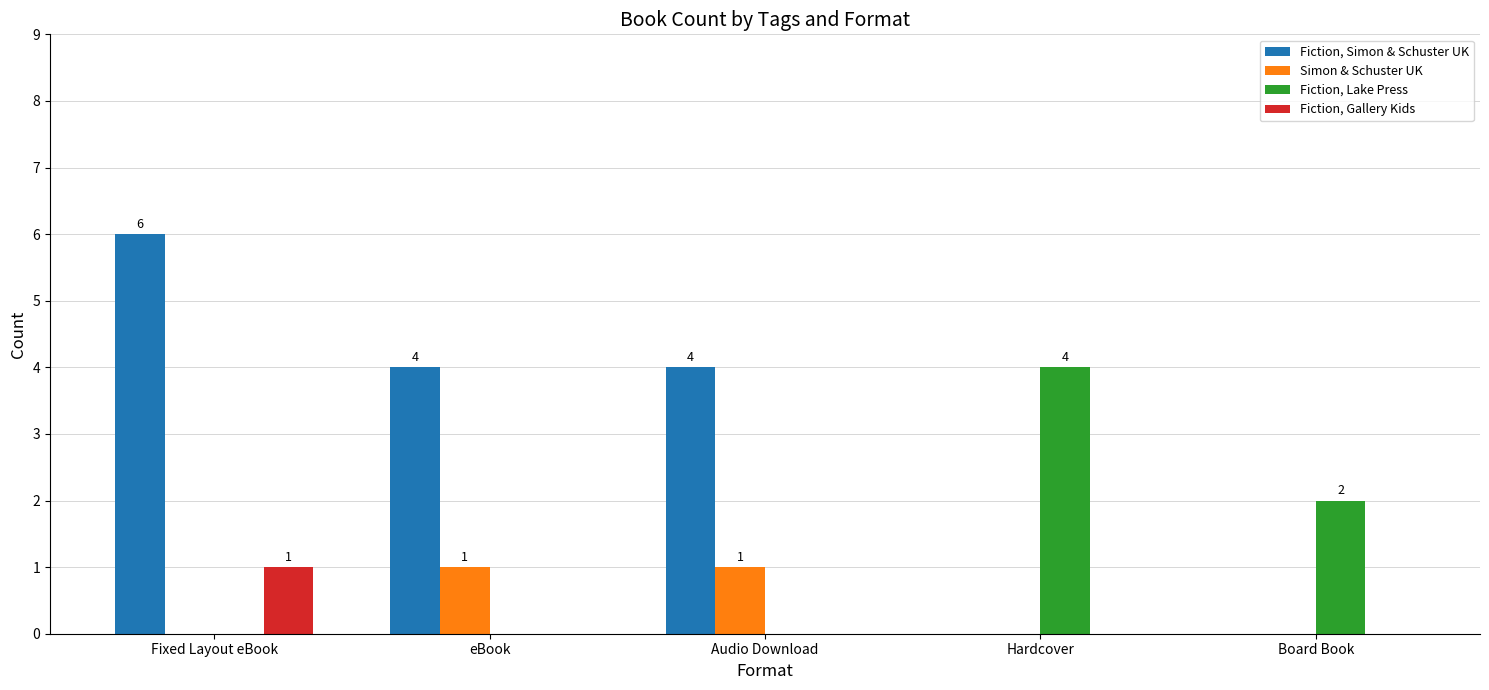

What is the spread (max minus min) of values at Board Book?

2